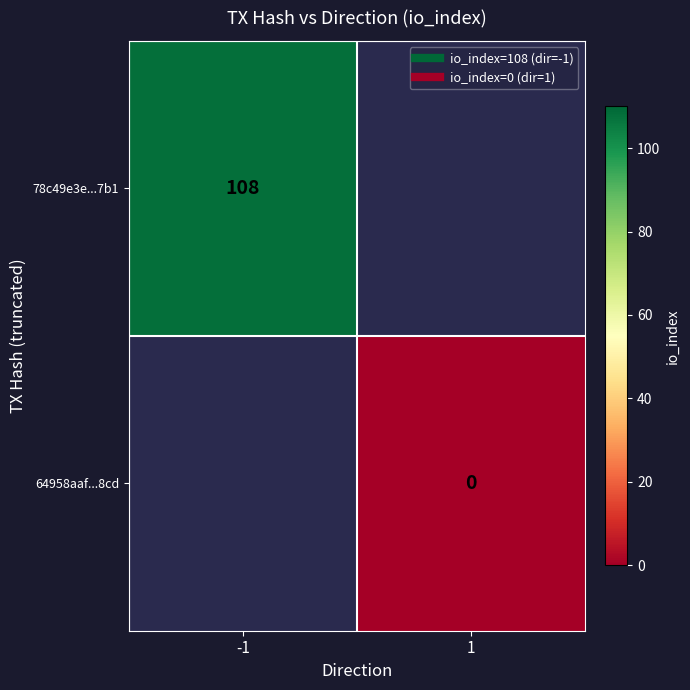

Count the number of categories in the chart.

2